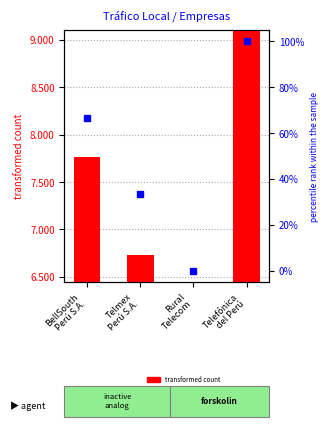

How many values in percentile rank within the sample are above zero?

3